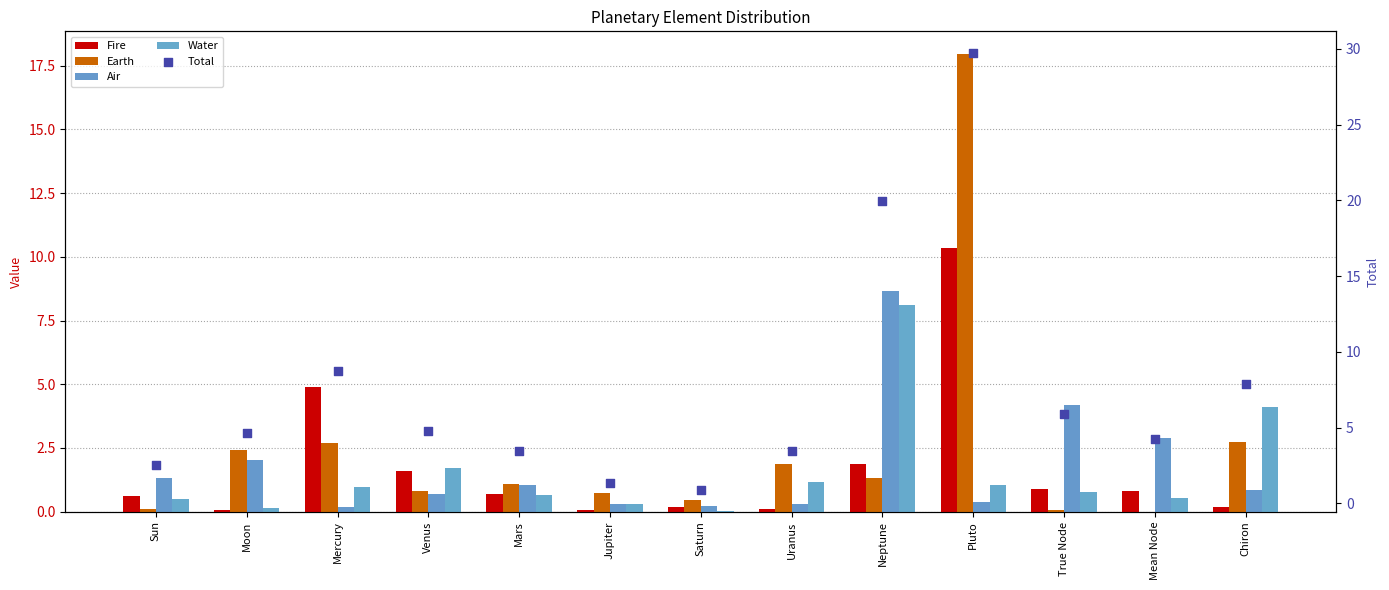

What is the total value across all series at Jupiter?

2.7